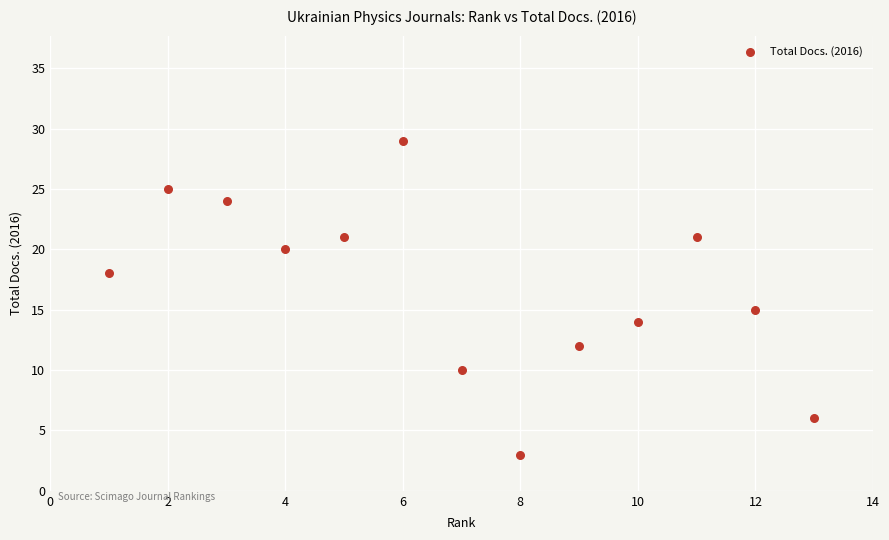

What is the range of Y values (max minus min)?

26